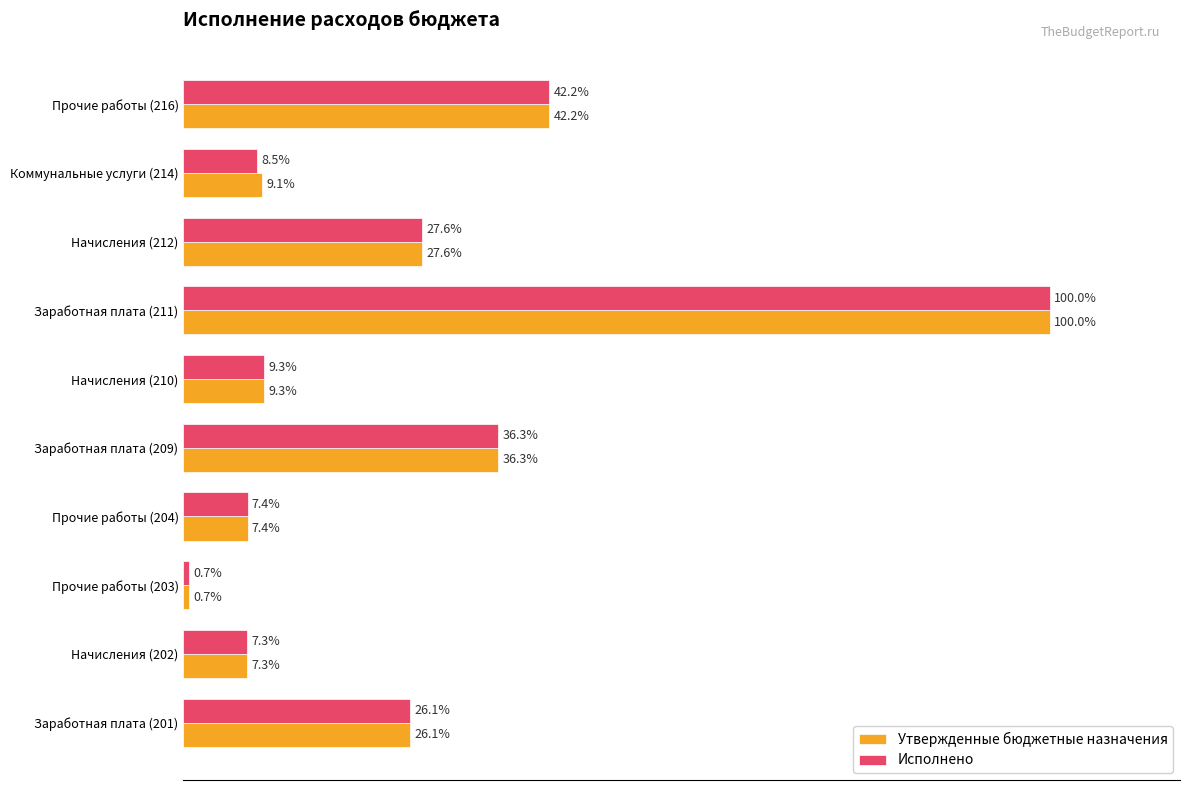

At which label does Исполнено reach its minimum?

Прочие работы (203)